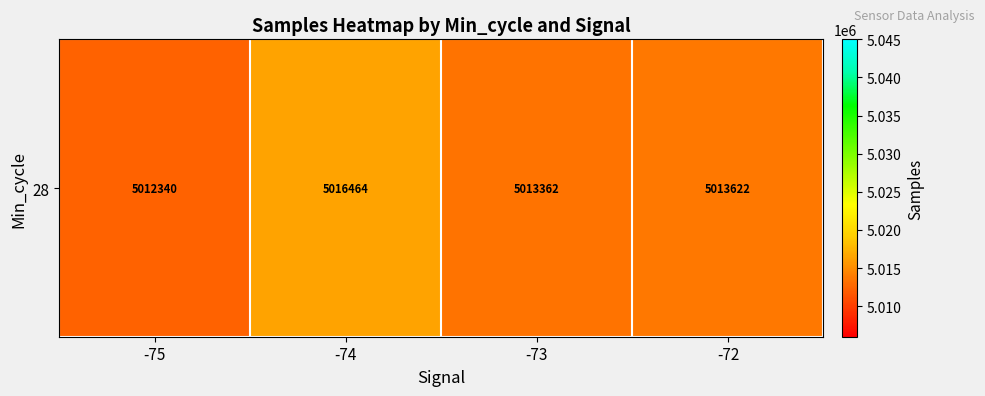

What is the change in value from -75 to -73?

+1021.3